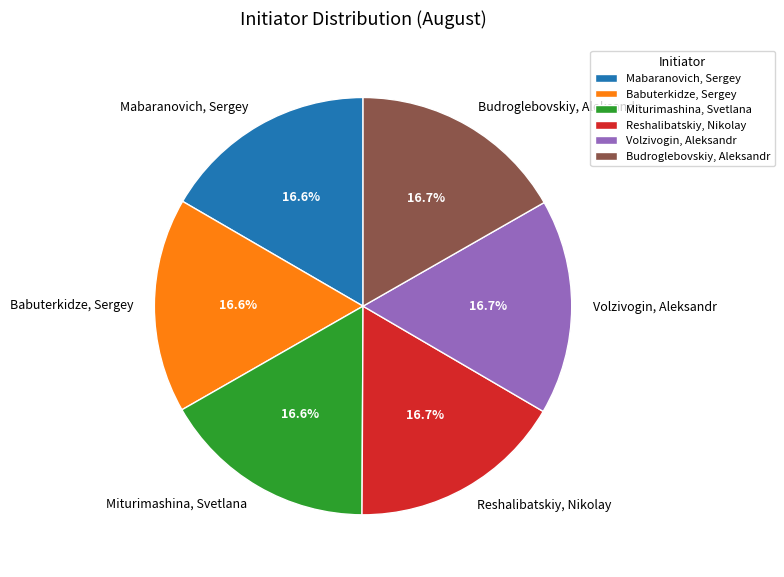

Is there any slice that represents more than half of the pie?

No